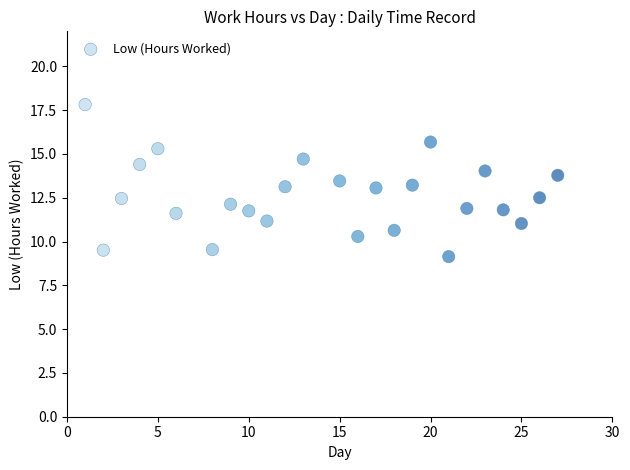

What is the range of X values (max minus min)?

26.0